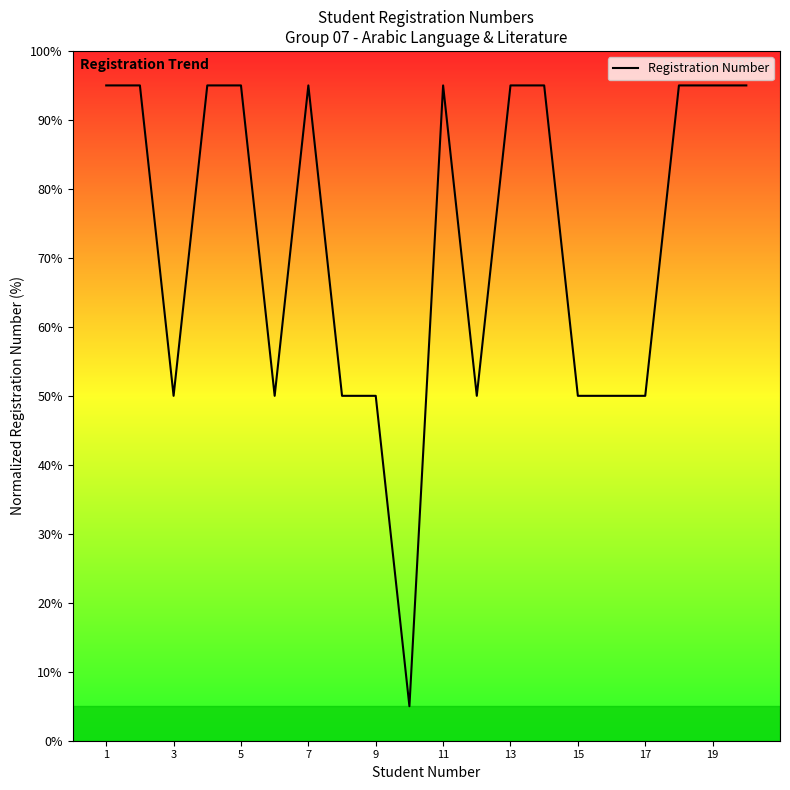

What is the difference between the maximum and minimum values?

90.0